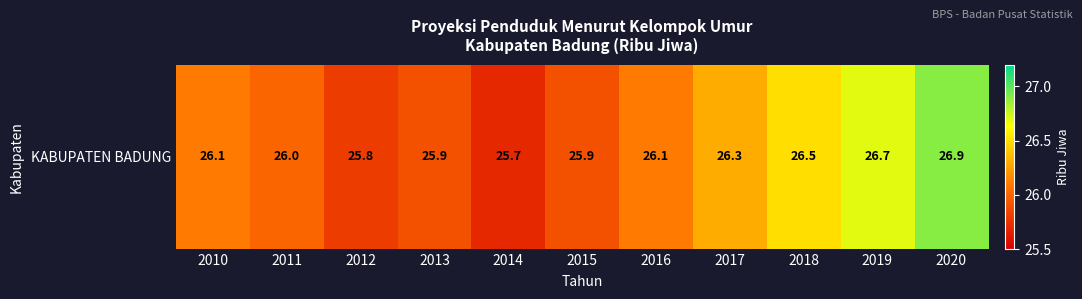

Between 2015 and 2017, which is larger?

2017